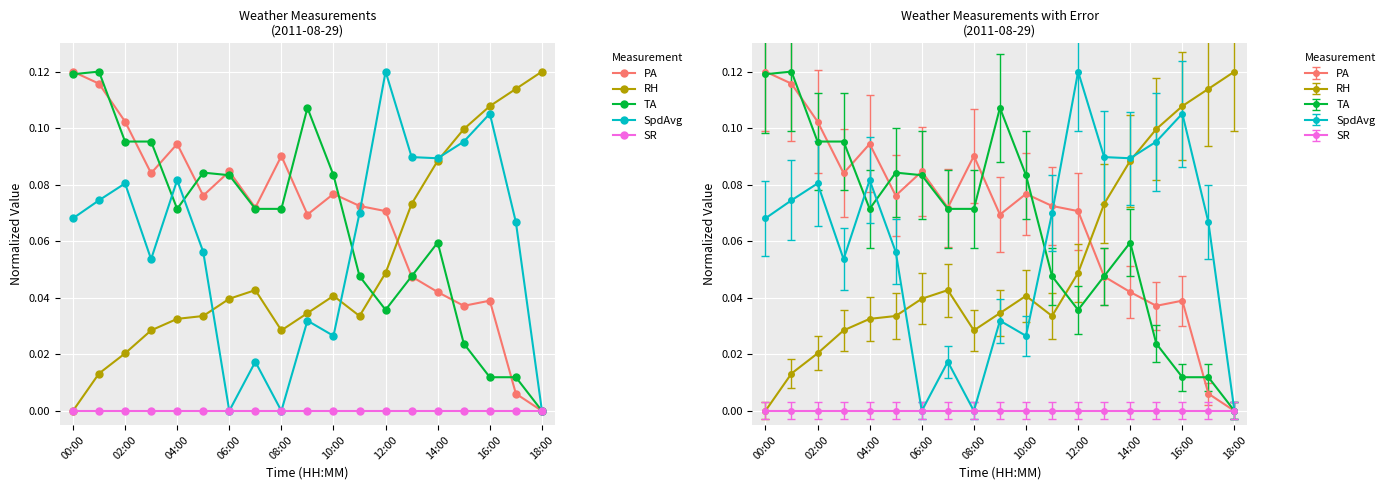

In PA, how many points are higher than both neighbors (excluding endpoints)?

5